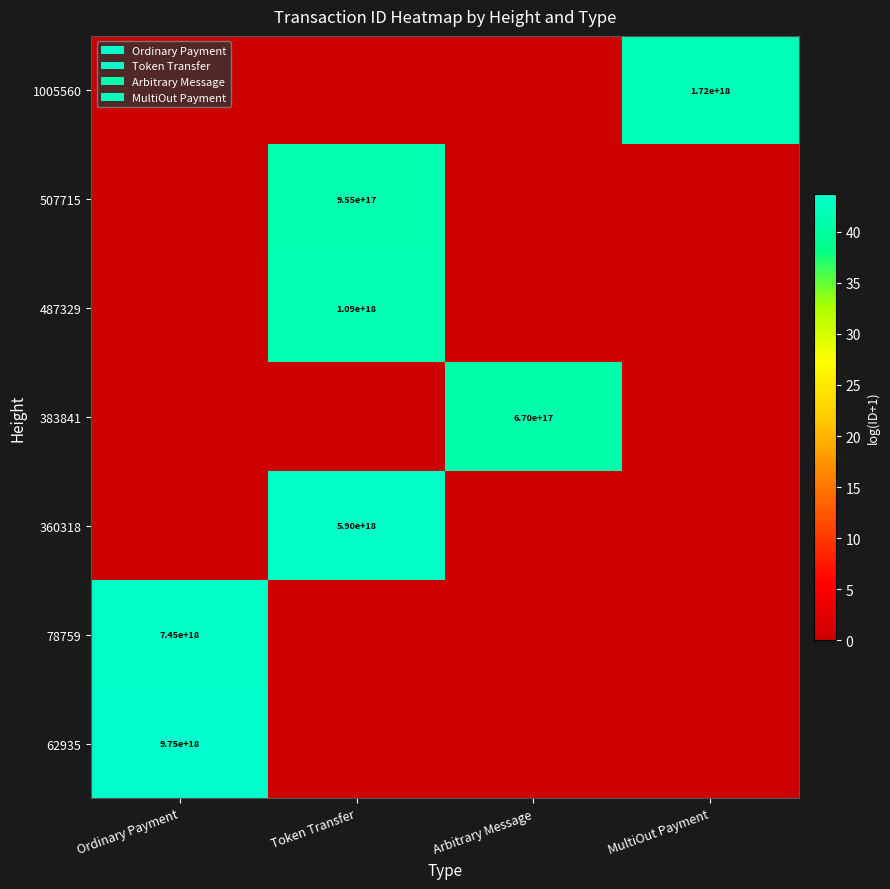

Is it true that 78759 equals 7450000000000000000 at Ordinary Payment?

True